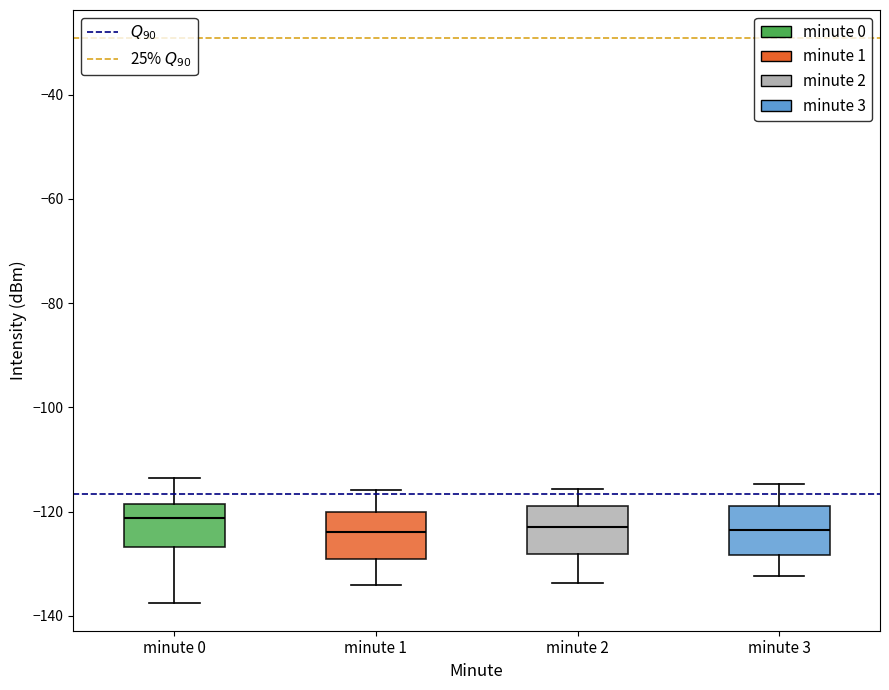

Reading left to right, transcribe this box plot: for each box, give where its median line is, the range the box spans, and where its two whiskers end, as read against the y-axis. The values are not printed on the chart, so give them approximately, as read against the axis.

minute 0: median -122, box -126 to -118, whiskers -138 to -114
minute 1: median -124, box -130 to -120, whiskers -134 to -116
minute 2: median -122, box -128 to -118, whiskers -134 to -116
minute 3: median -124, box -128 to -118, whiskers -132 to -114